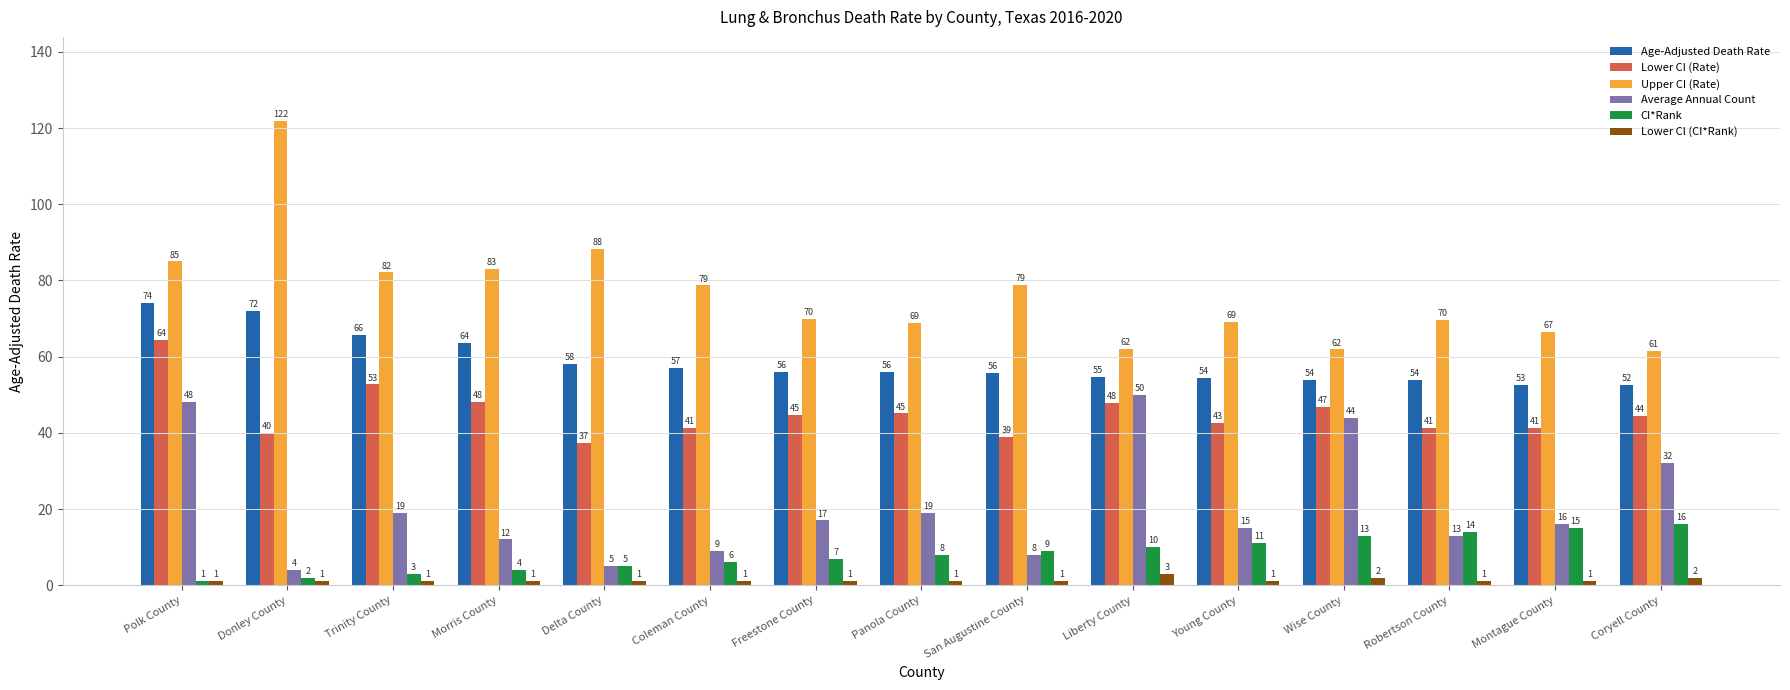

Which series changed the most between Trinity County and Coryell County?

Upper CI (Rate)